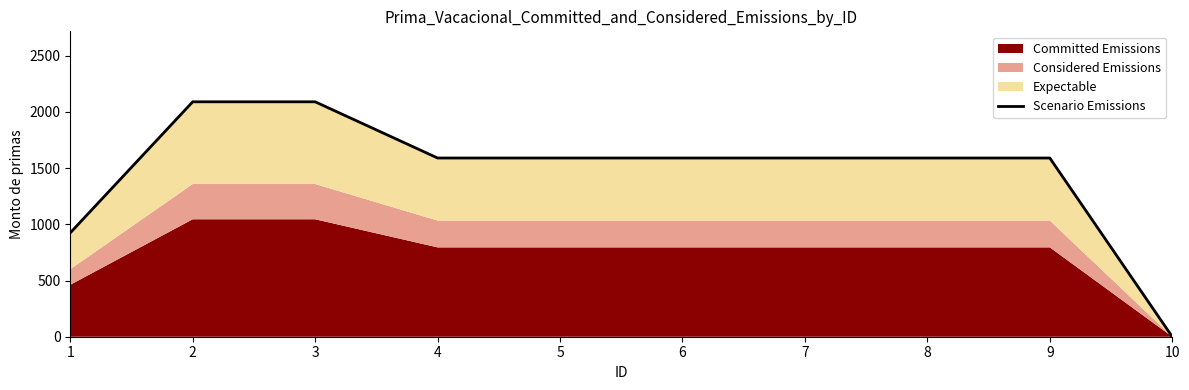

Reading left to right, what are all the values shown in this chart?

1=924.1	2=2089.3	3=2089.3	4=1589.3	5=1589.3	6=1589.3	7=1589.3	8=1589.3	9=1589.3	10=0.0